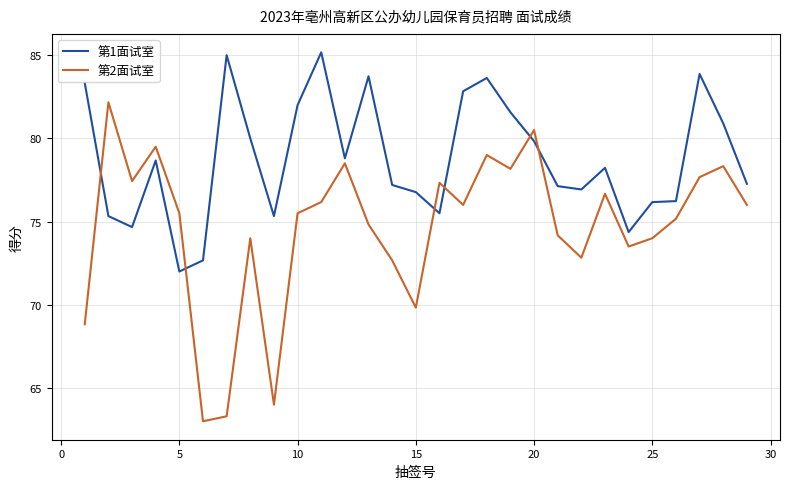

Which series ends up on top after the final intersection of 第2面试室 and 第1面试室?

第1面试室